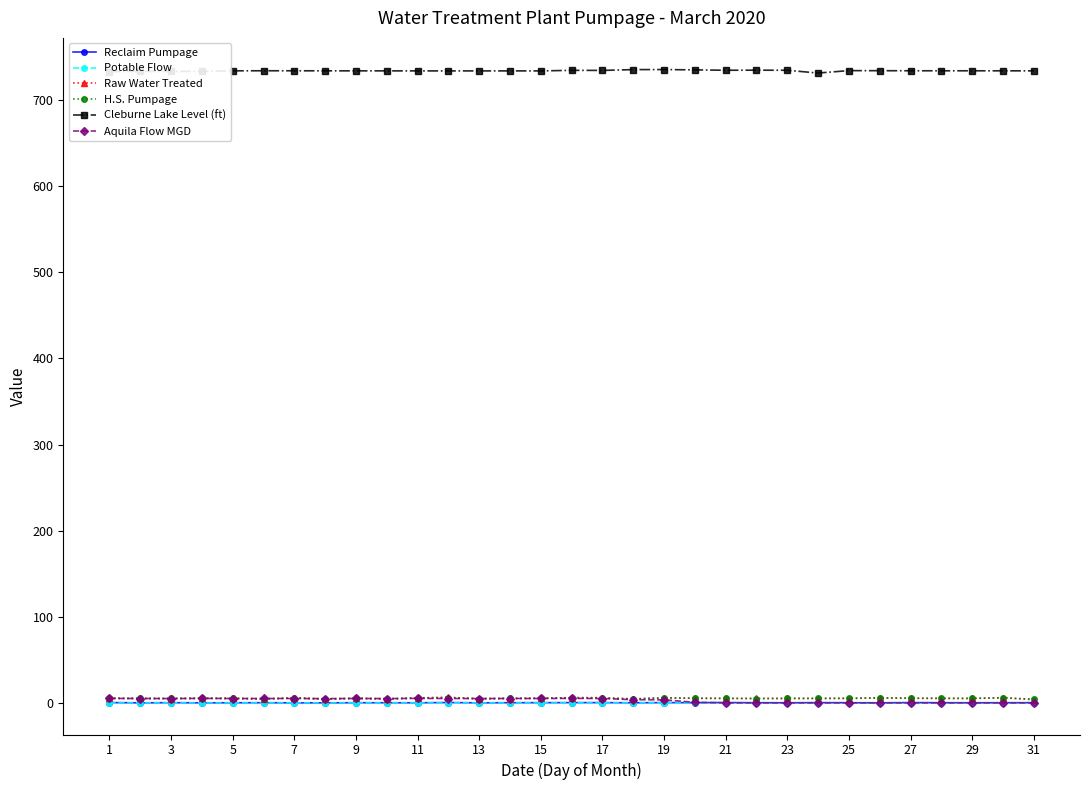

True or false: Cleburne Lake Level (ft) and Raw Water Treated cross at least once.

False